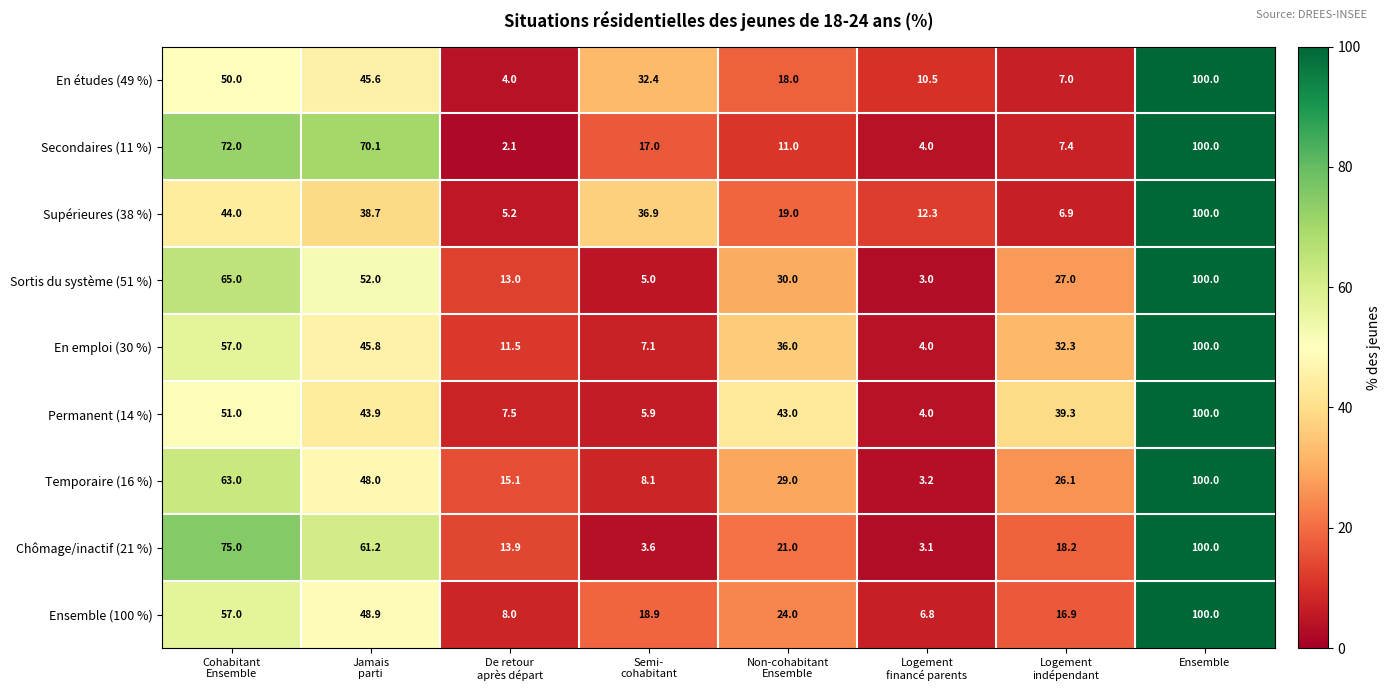

Which series has the largest total across all categories?

Chômage/inactif (21 %)